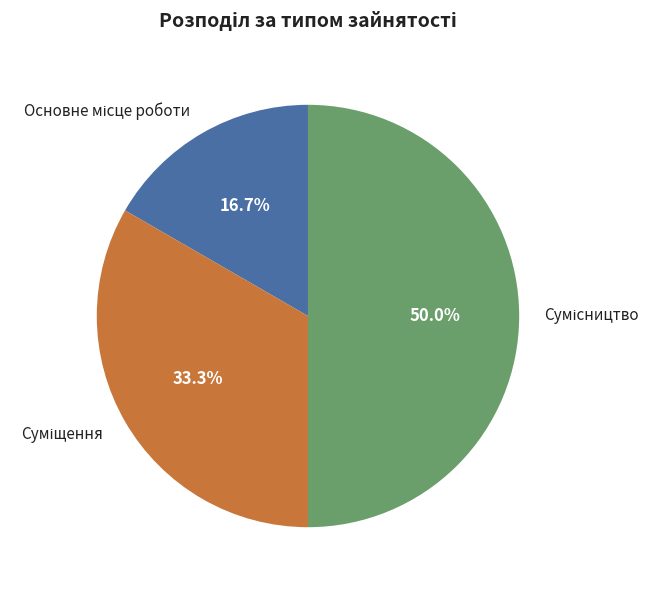

Does any single category account for the majority?

No